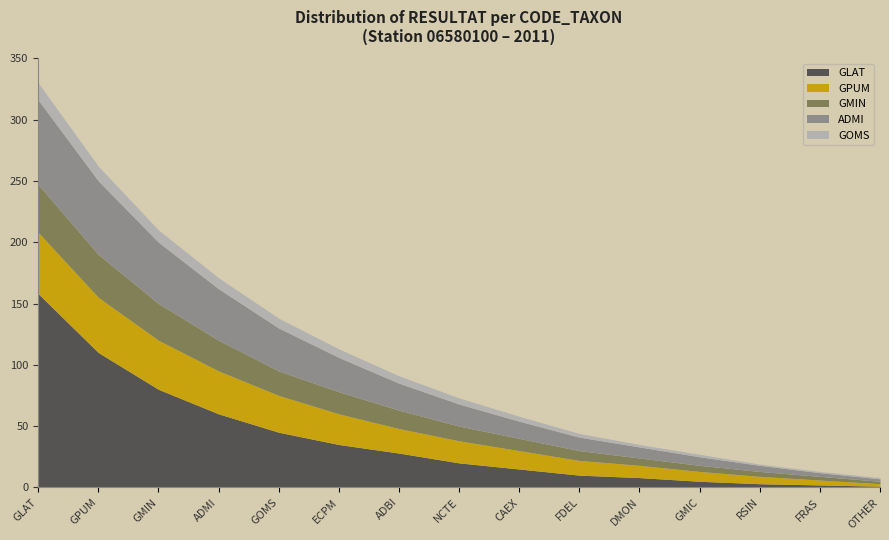

Is it true that GOMS equals 8 at GOMS?

True